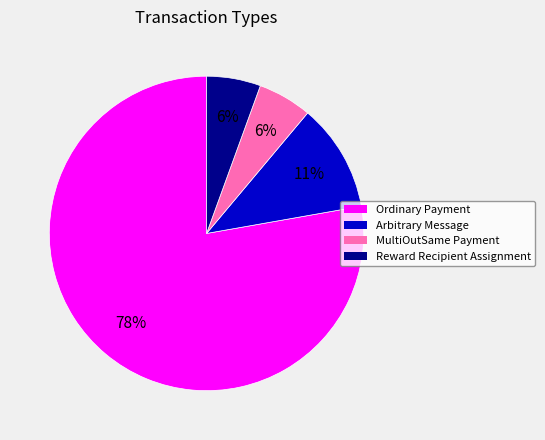

Which category accounts for the majority?

Ordinary Payment